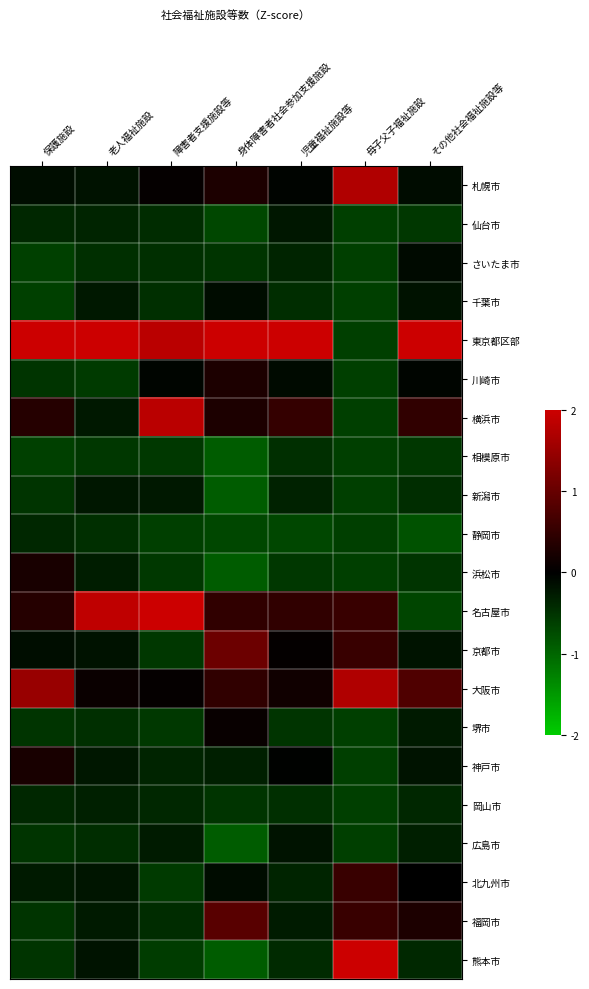

Which has a higher value, 母子父子福祉施設 or 児童福祉施設等?

母子父子福祉施設